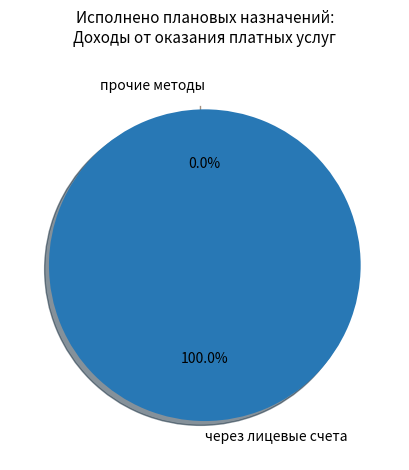

To the nearest percent, what percentage of the pie is через лицевые счета?

100%